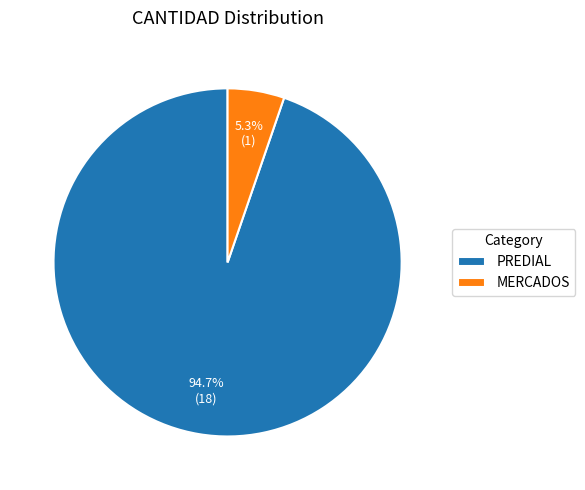

The PREDIAL slice represents 99% of the pie. True or false?

False